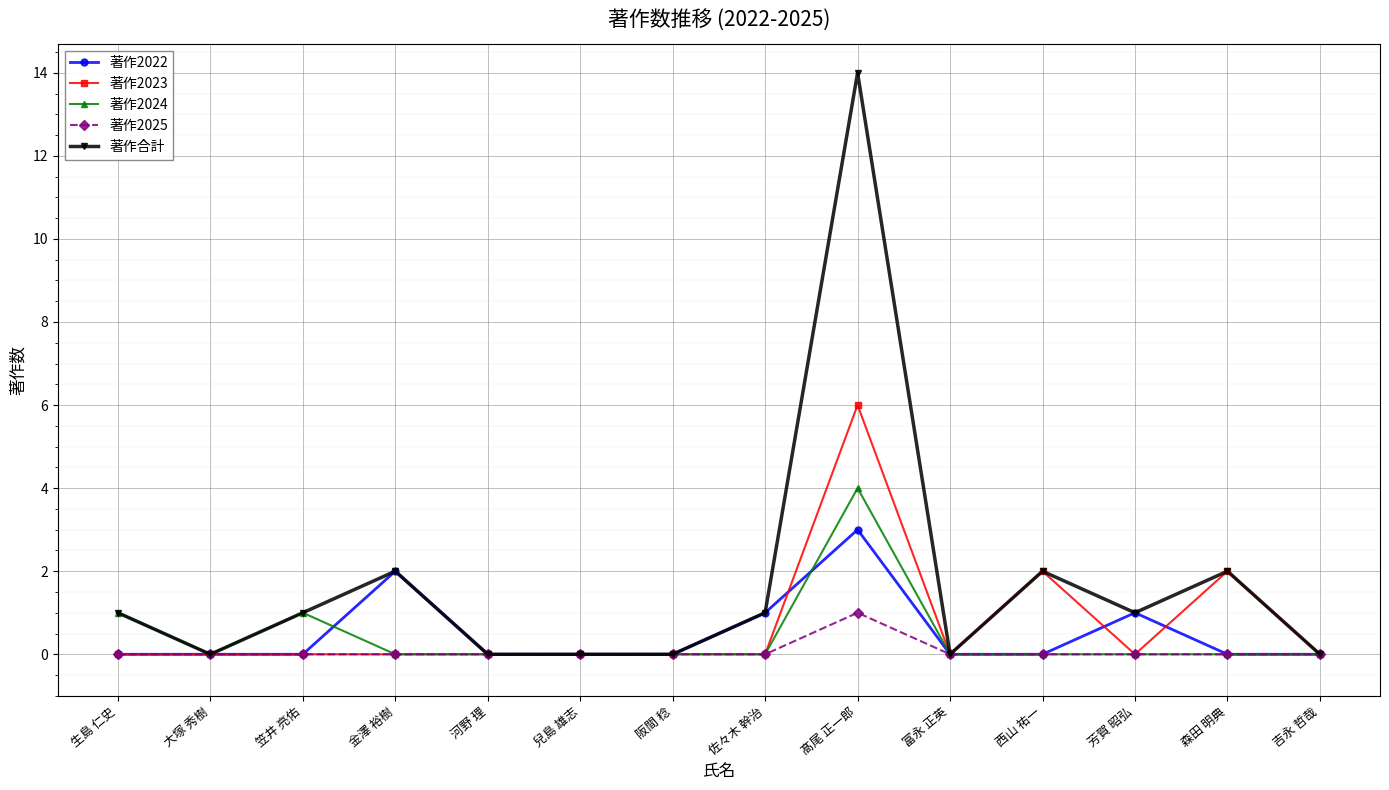

The 著作合計 series shows 2 at 森田 明典. True or false?

True